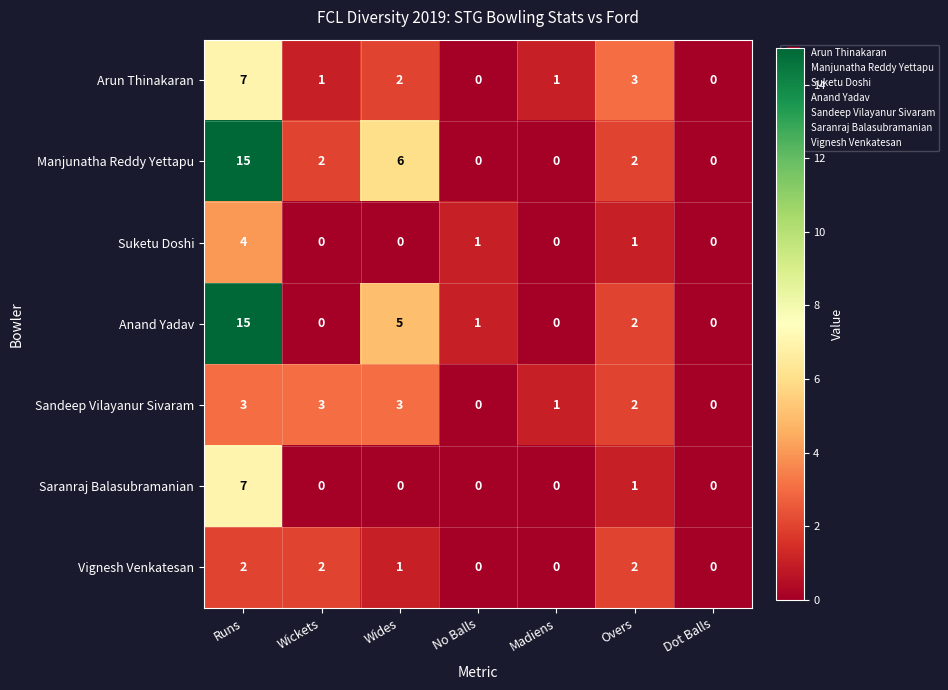

Is the value of Suketu Doshi at Dot Balls greater than the value of Sandeep Vilayanur Sivaram at Wides?

No